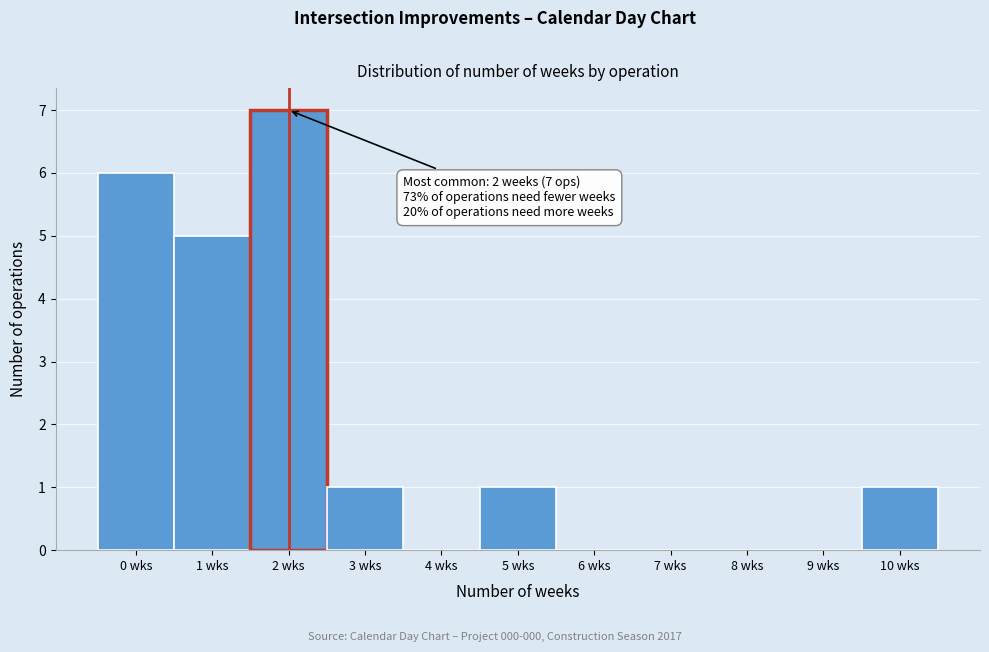

Over which range of the x-axis is the bar tallest?

1.5 to 2.5